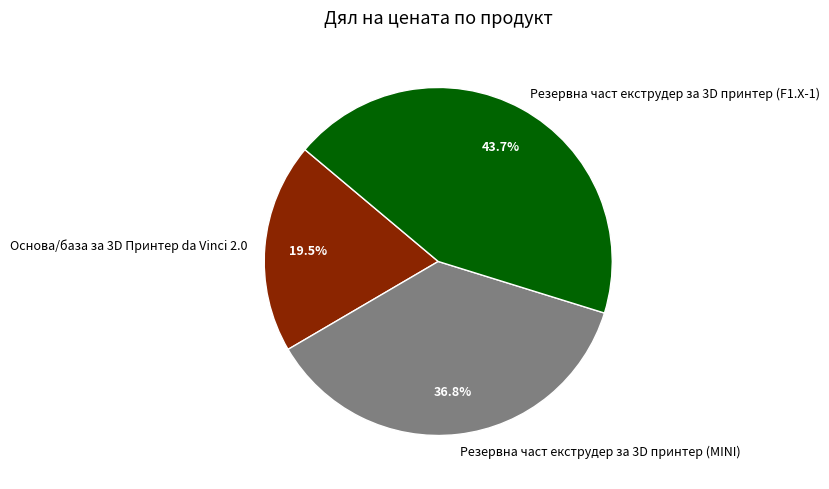

Which category has the smallest portion of the pie?

Основа/база за 3D Принтер da Vinci 2.0